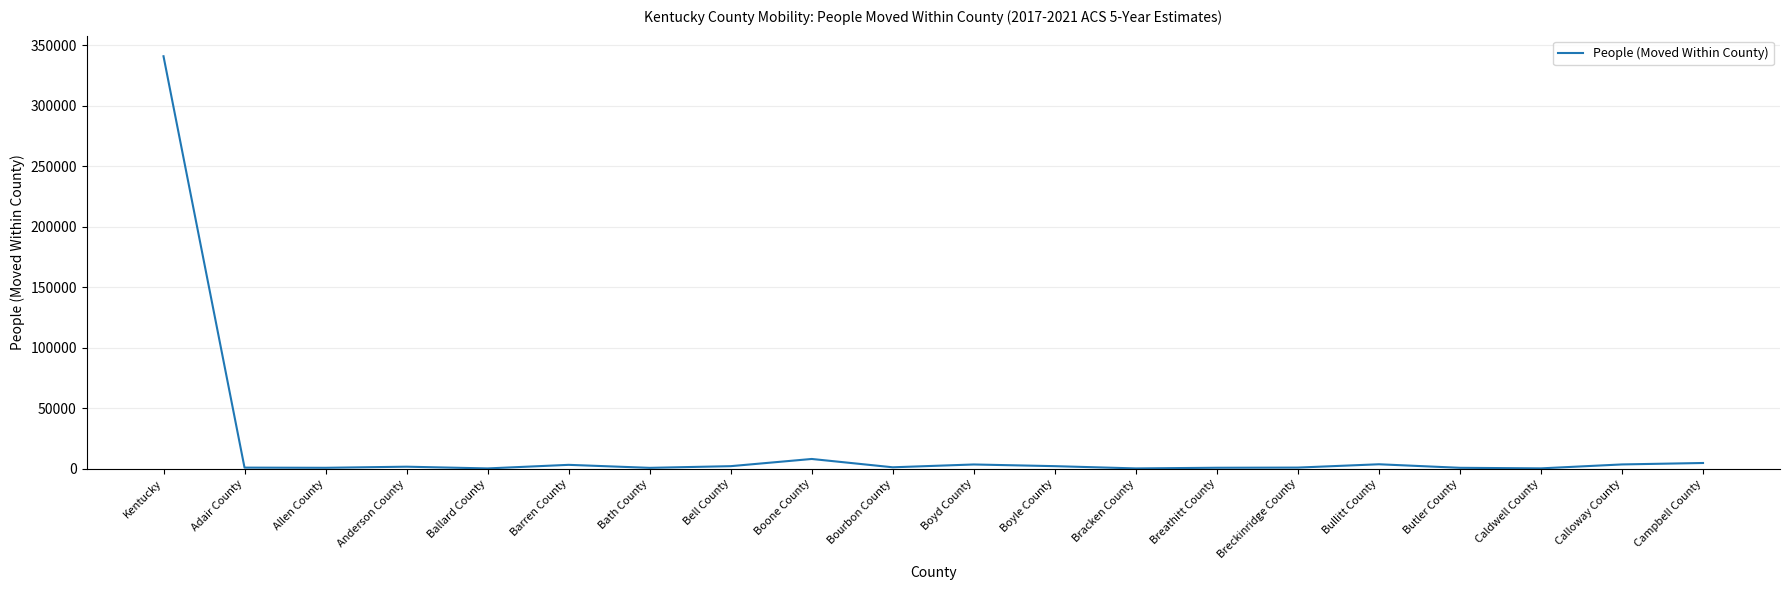

True or false: the data shows 8044 at Boone County.

True